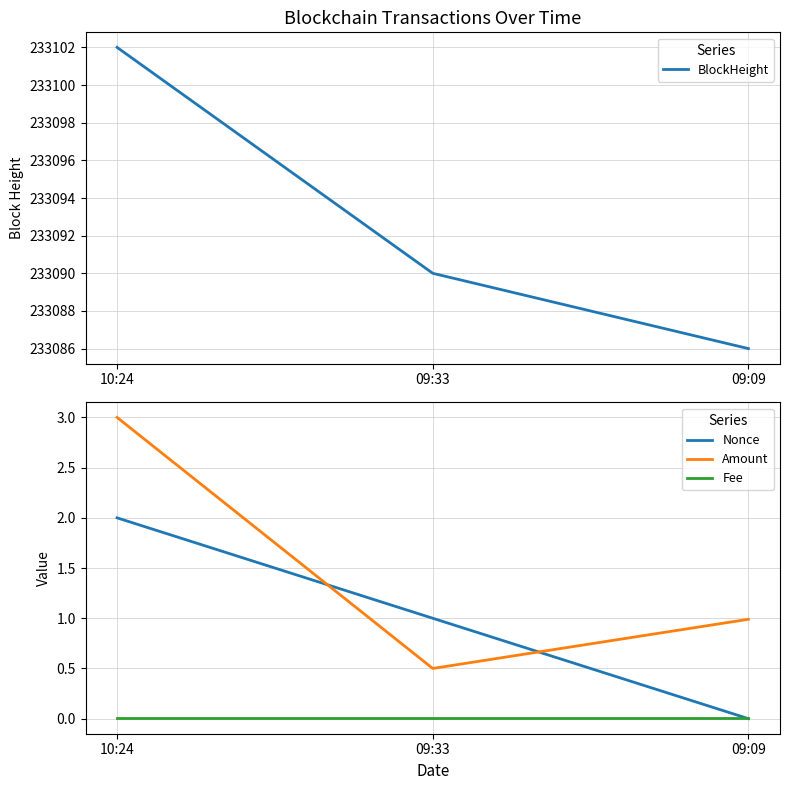

List the series in order of their peak value, highest first.

BlockHeight, Amount, Nonce, Fee